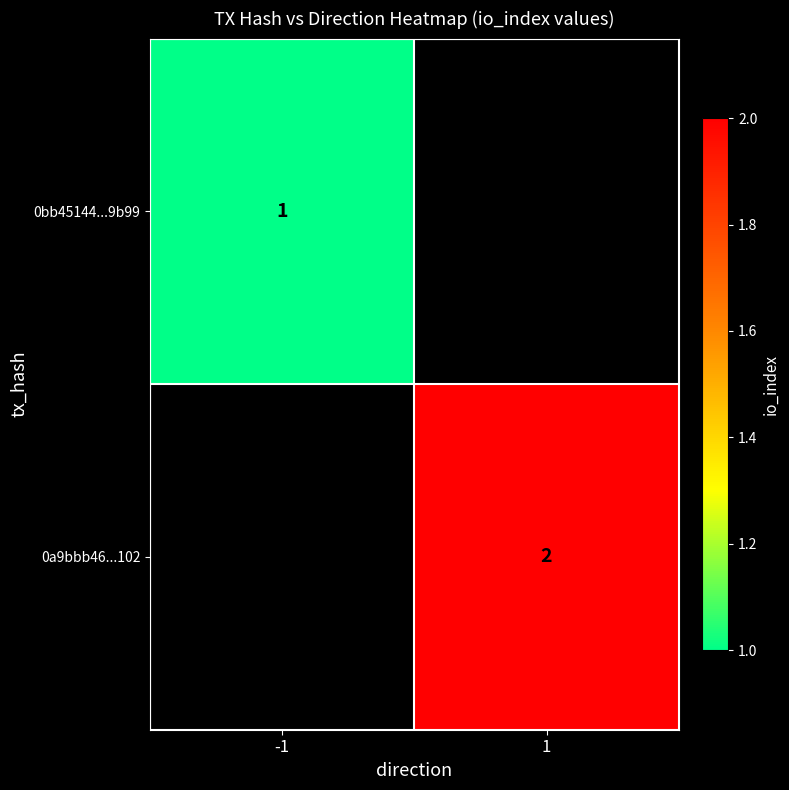

What is the greatest value displayed?

2.0